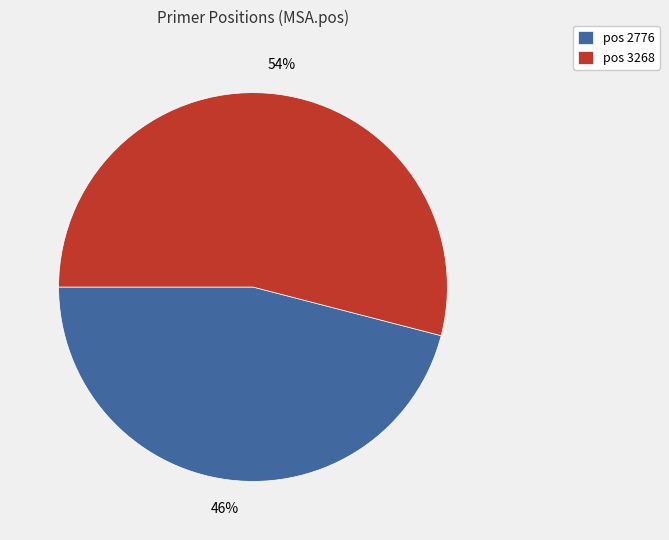

To the nearest percent, what percentage of the pie is pos 3268?

54%